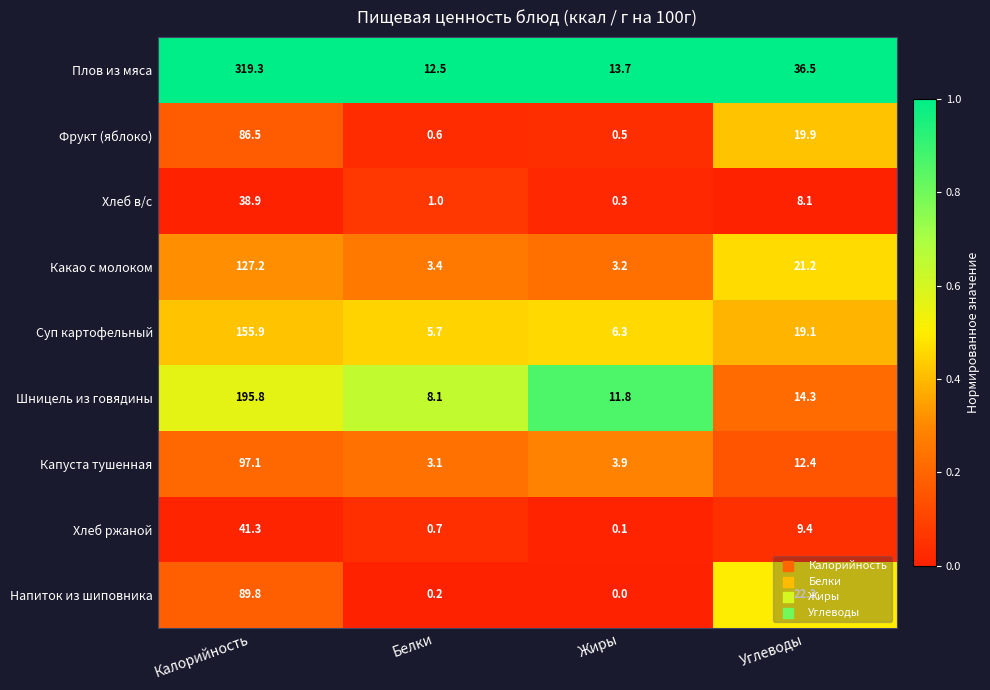

What is the minimum value for Какао с молоком?

3.2